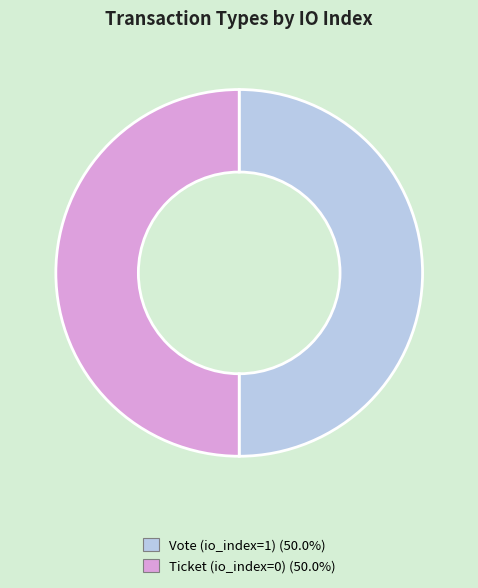

How many slices are in this pie chart?

2